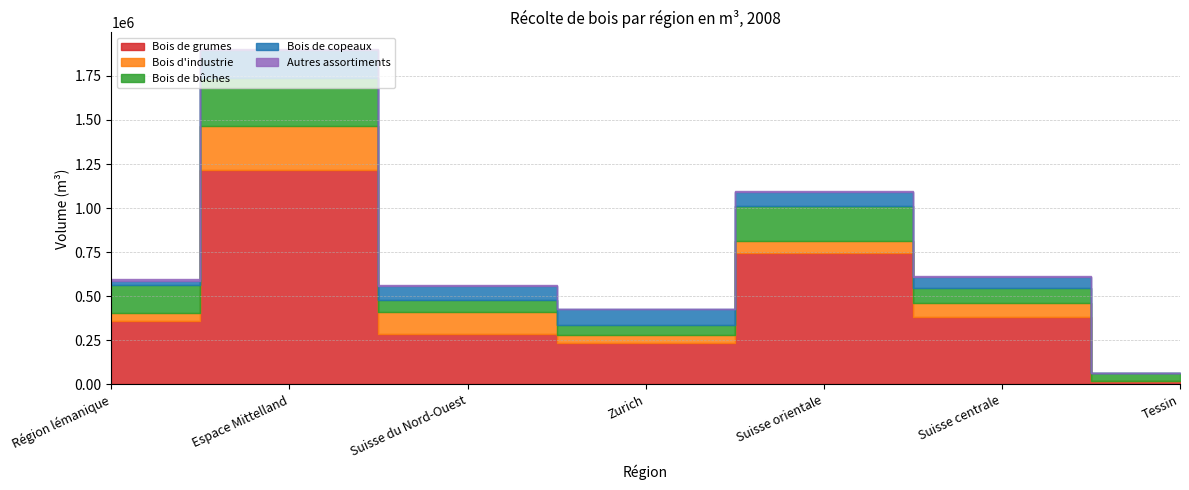

Which series has the largest range (max minus min)?

Bois de grumes